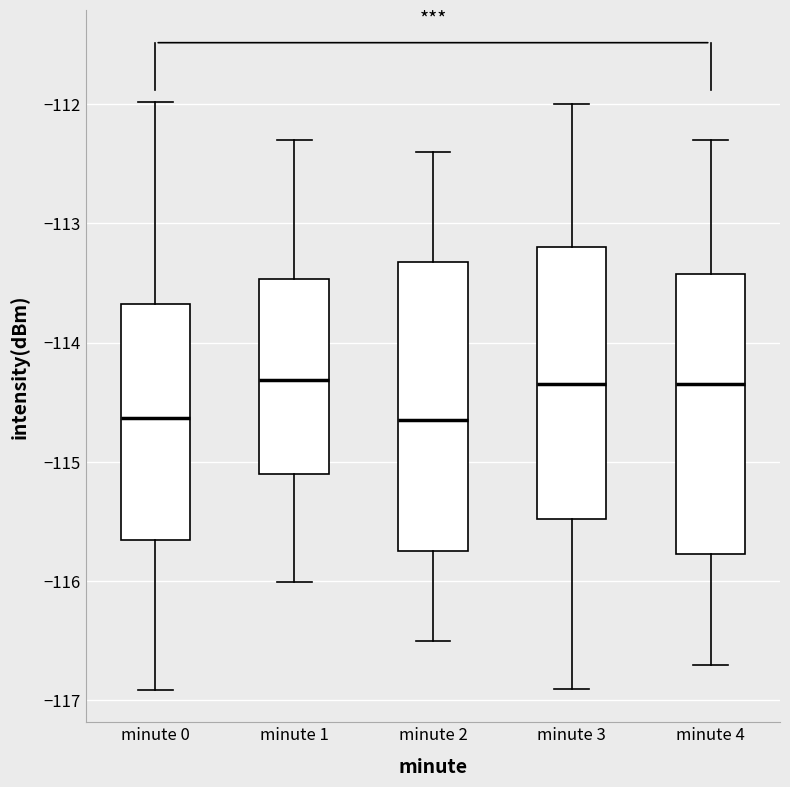

Where is the upper edge of the box for minute 0 on the y-axis? The values are not printed on the chart, so give them approximately, as read against the axis.

-113.7